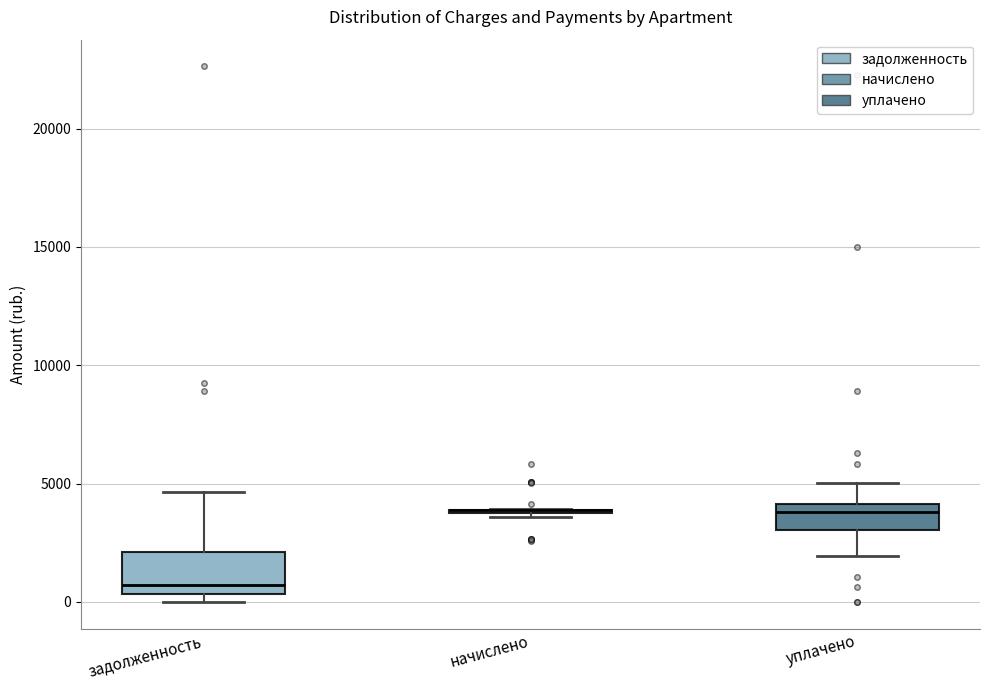

Reading left to right, transcribe this box plot: for each box, give where its median line is, the range the box spans, and where its two whiskers end, as read against the y-axis. The values are not printed on the chart, so give them approximately, as read against the axis.

задолженность: median 500 (just above the box's lower edge), box 500 to 2000, whiskers 0 to 4500
начислено: box collapsed to a line at 4000, whiskers 3500 to 4000
уплачено: median 4000 (just below the box's upper edge), box 3000 to 4000, whiskers 2000 to 5000